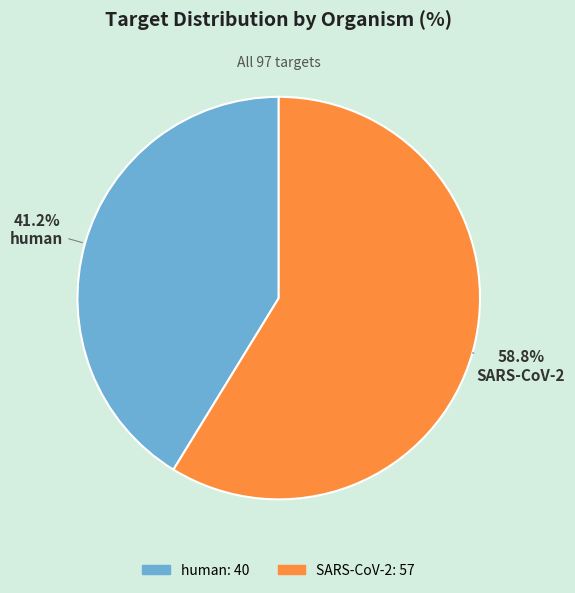

Which has a higher value, SARS-CoV-2 or human?

SARS-CoV-2